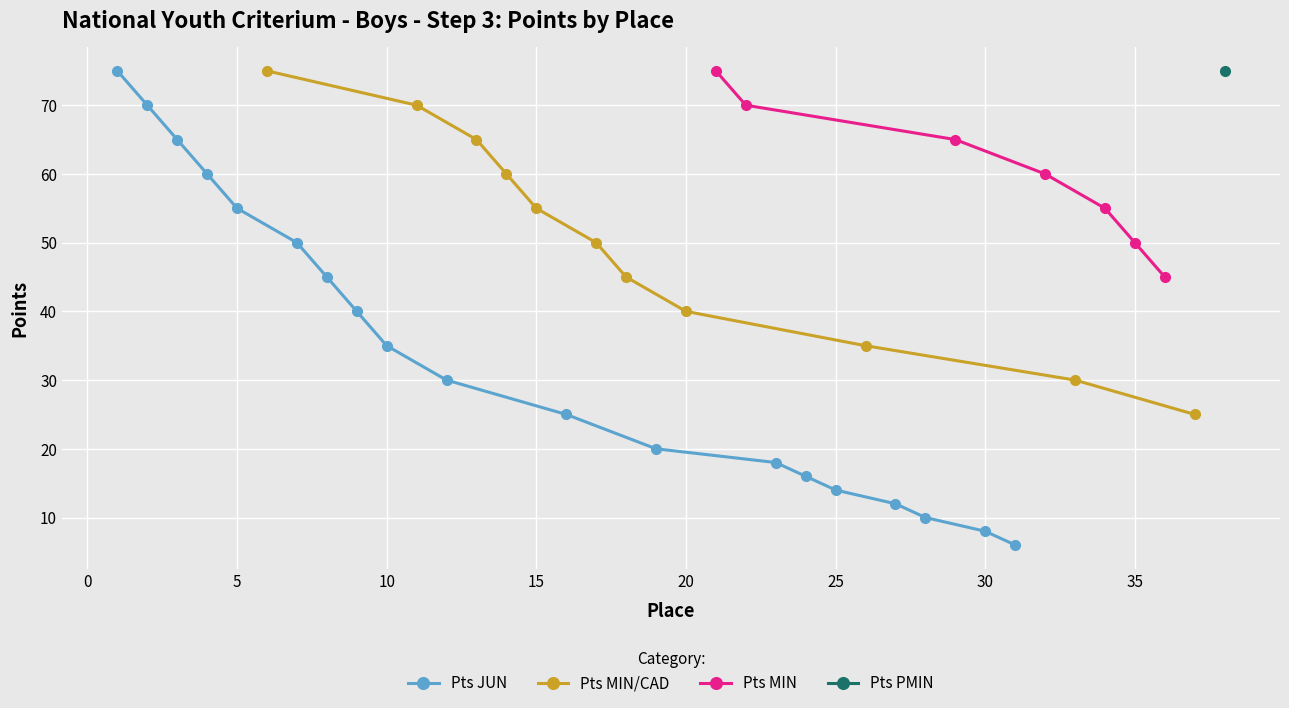

True or false: Pts JUN has more than 0 points higher than both neighbors.

False